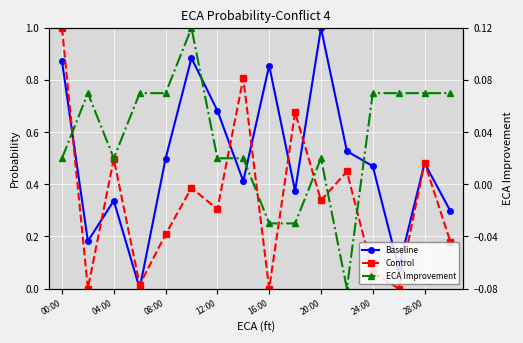

At which label does ECA Improvement reach its minimum?

11